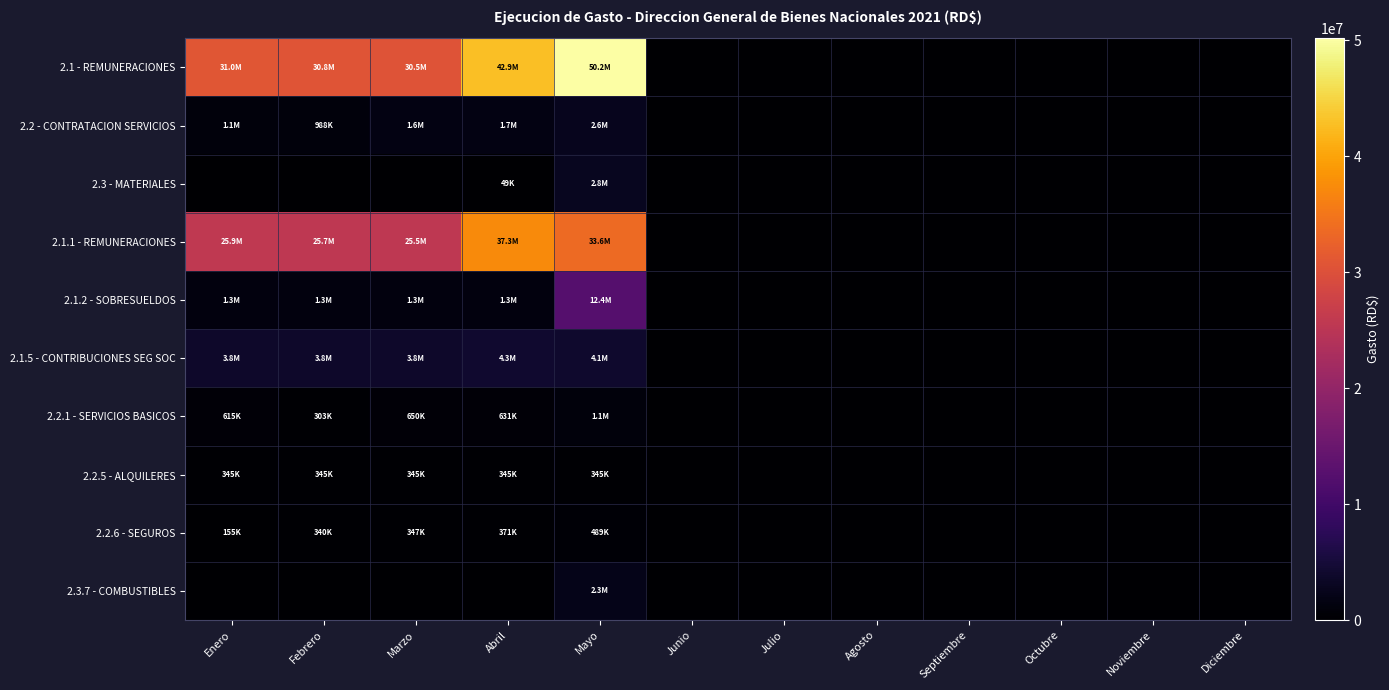

Which series has the largest range (max minus min)?

2.1 - REMUNERACIONES